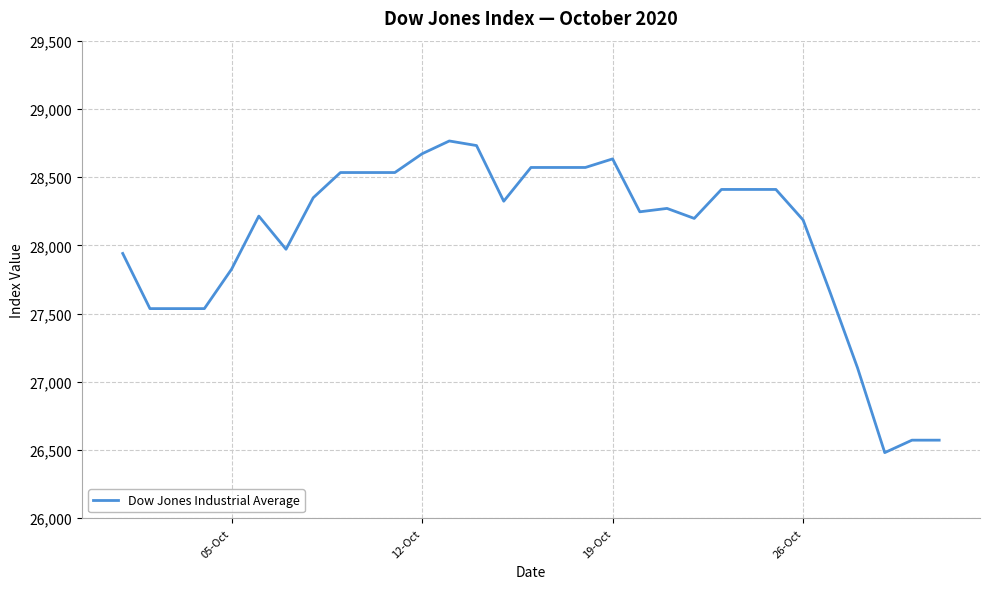

What is the maximum value shown in the chart?

28765.0